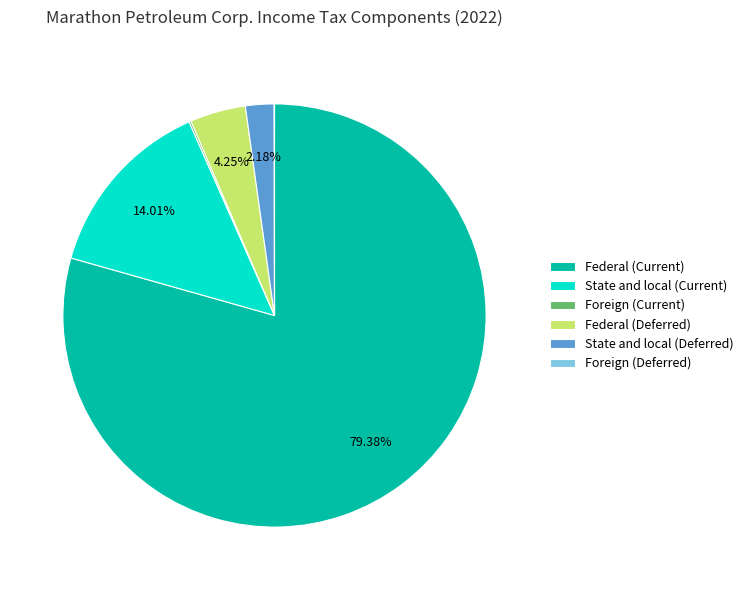

Which has a higher value, Federal (Current) or State and local (Current)?

Federal (Current)